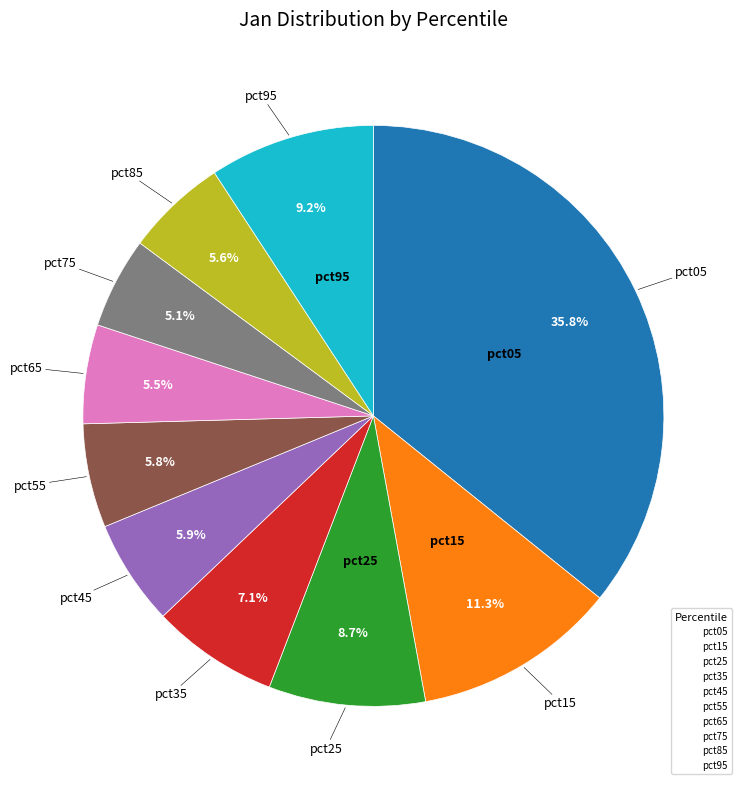

What is the total percentage of pct15 and pct45?

17.2%